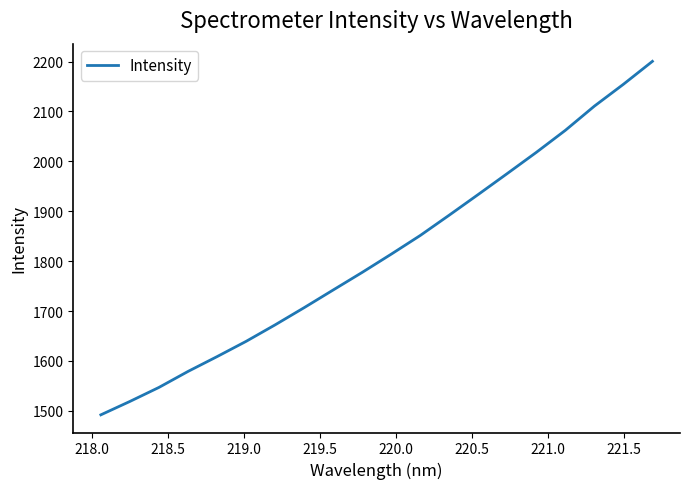

Does the chart have visible grid lines?

No